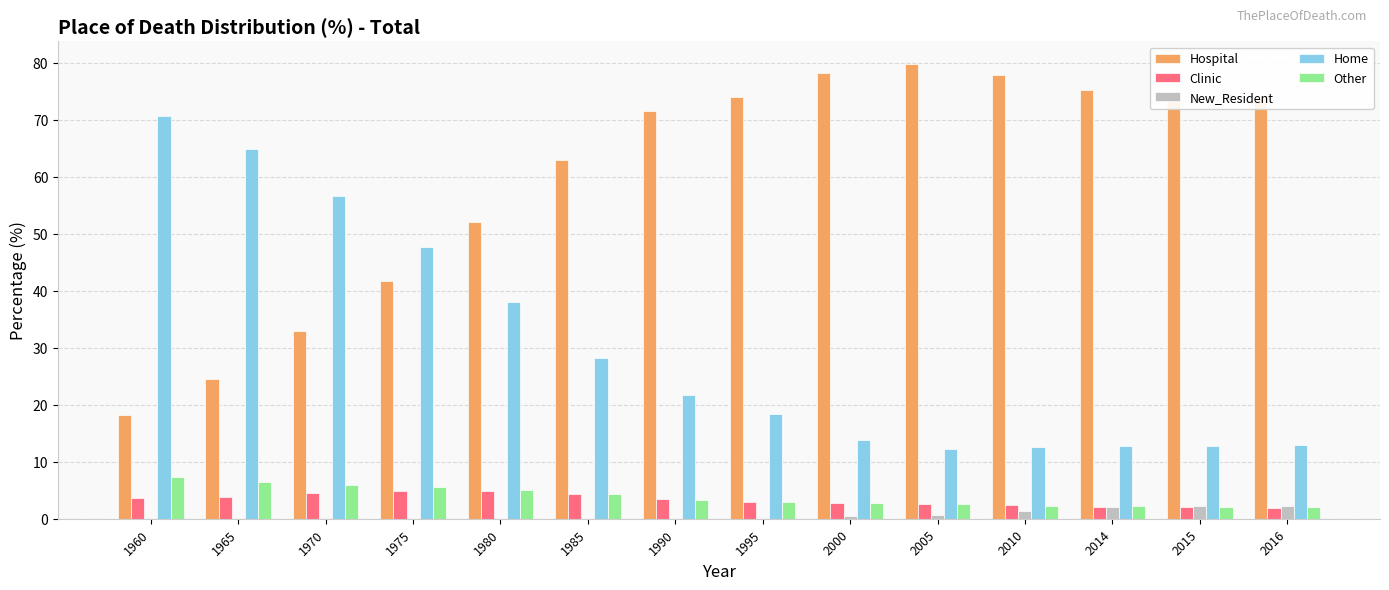

Which series has the largest total across all categories?

Hospital